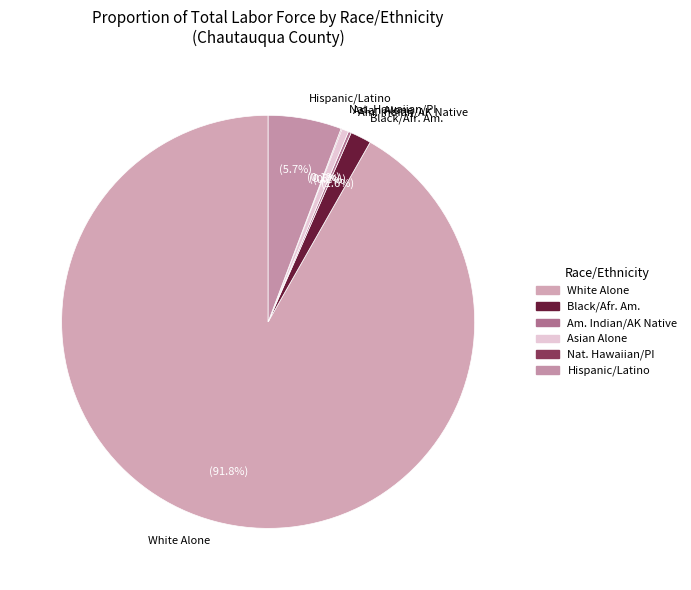

Does any single category account for the majority?

Yes